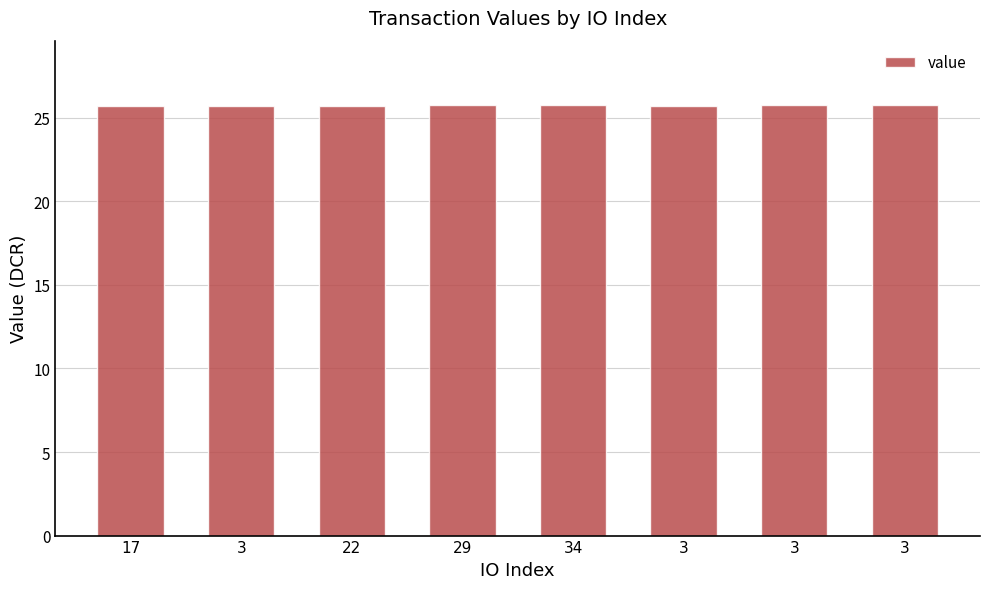

How many categories are shown in the chart?

8